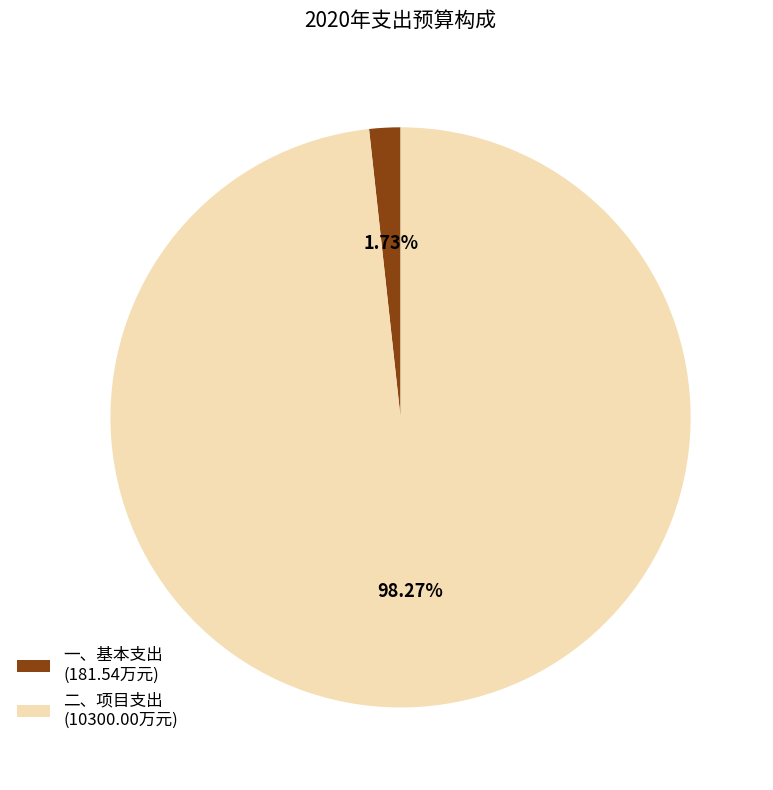

True or false: 二、项目支出 accounts for 98% of the total.

True